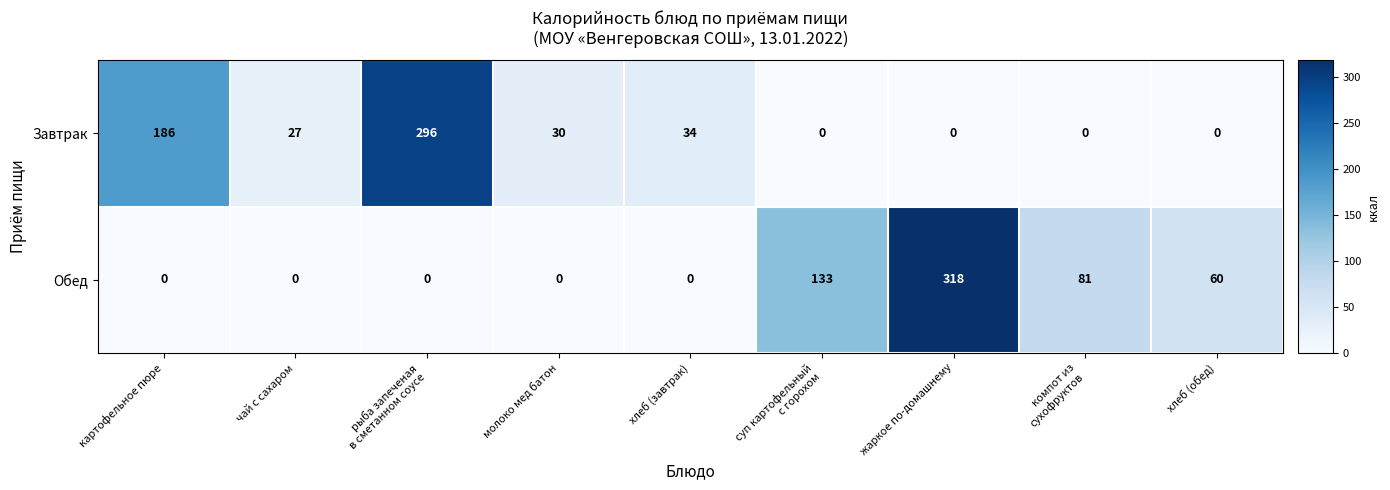

List the series in order of their peak value, highest first.

Обед, Завтрак